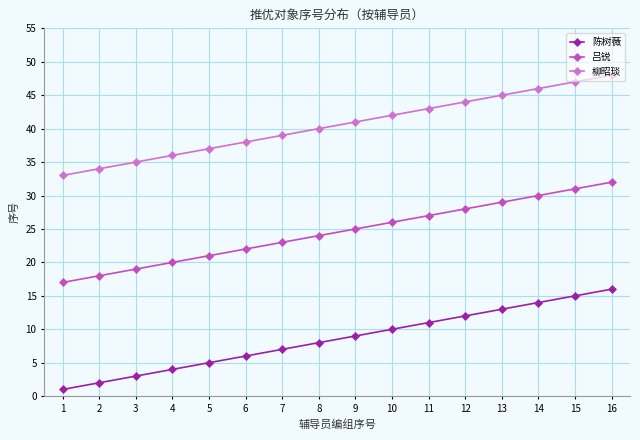

At which label is 陈树薇 closest to 8?

8